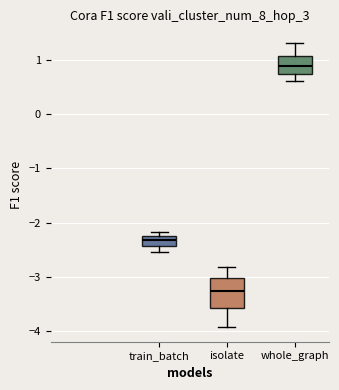

Reading left to right, read every box against the y-axis: the position of its median line, the range the box covers, and the ends of its whiskers. The values are not printed on the chart, so give them approximately, as read against the axis.

train_batch: median -2.3, box -2.4 to -2.2, whiskers -2.6 to -2.2 (just above the box's upper edge)
isolate: median -3.3, box -3.6 to -3.0, whiskers -3.9 to -2.8
whole_graph: median 0.9, box 0.7 to 1.1, whiskers 0.6 to 1.3